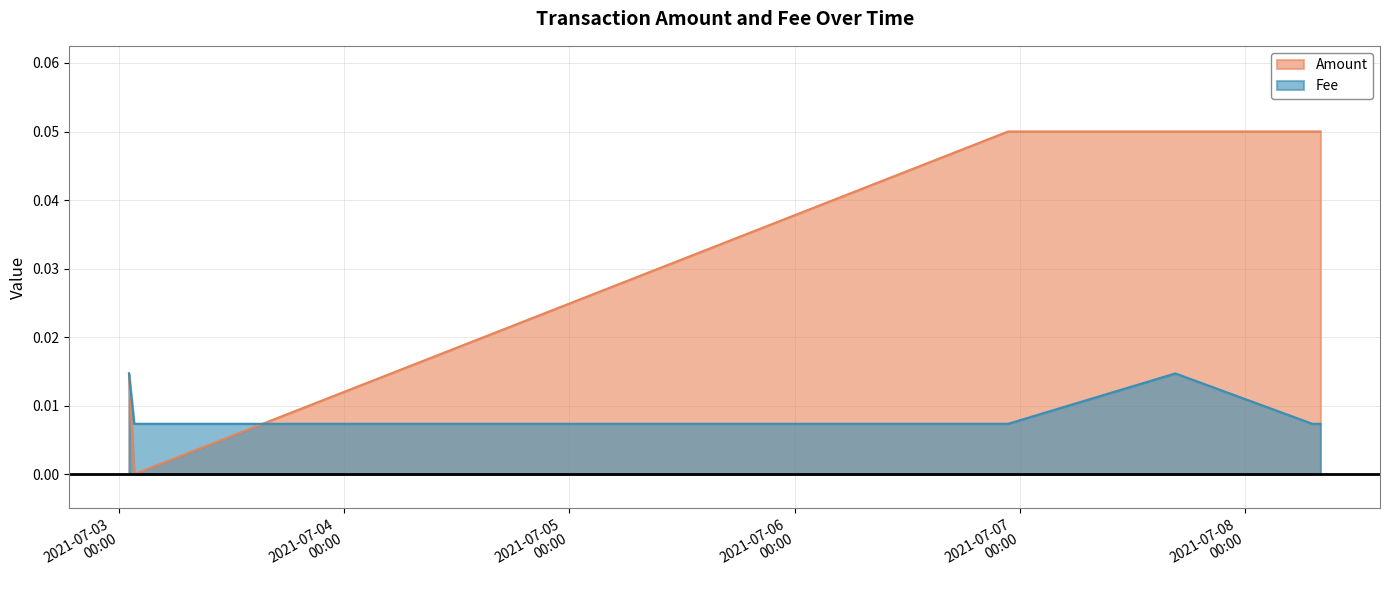

Count the Fee values in the range 0 to 1.

6